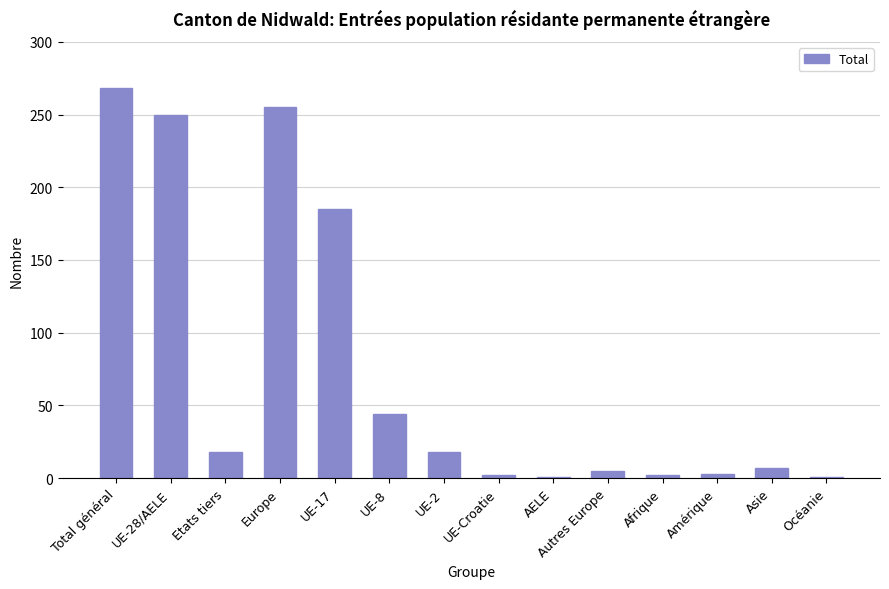

Approximately how many times larger is the value at UE-8 compared to AELE?

44.0